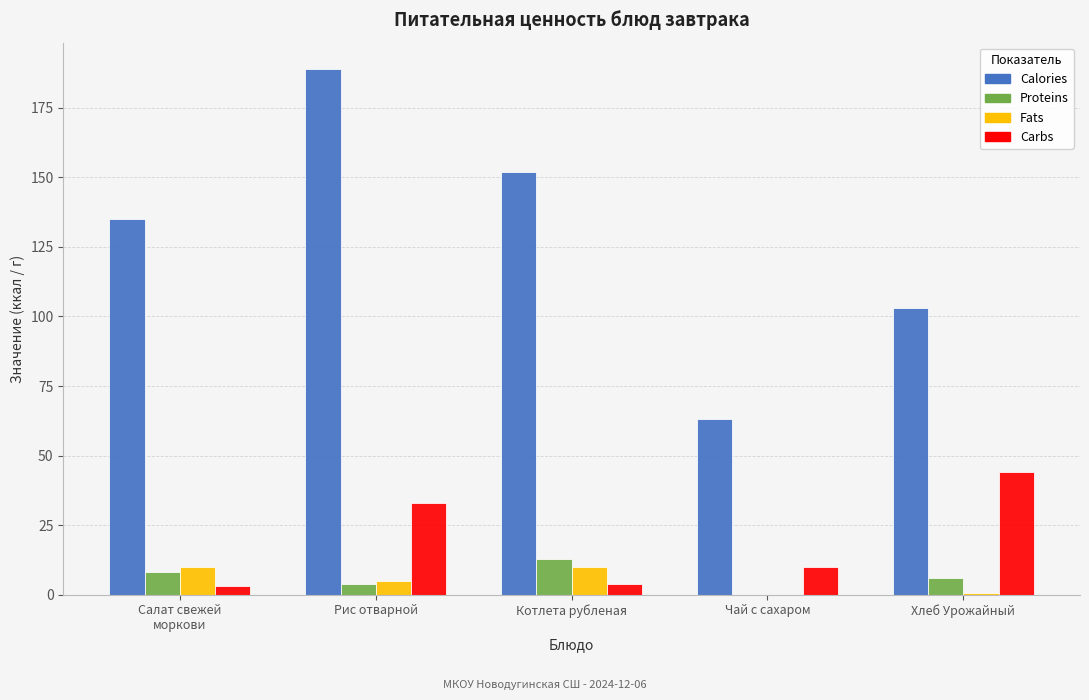

At which category is the sum across all series the highest?

Рис отварной